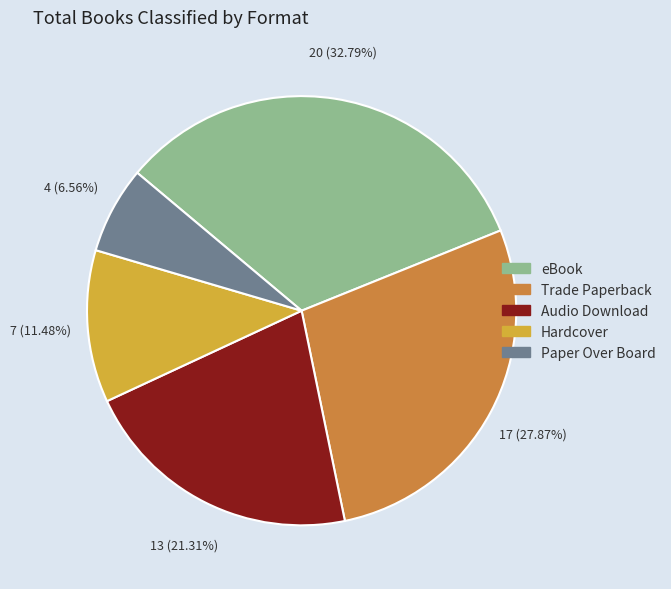

Rank the categories by value from lowest to highest.

Paper Over Board, Hardcover, Audio Download, Trade Paperback, eBook